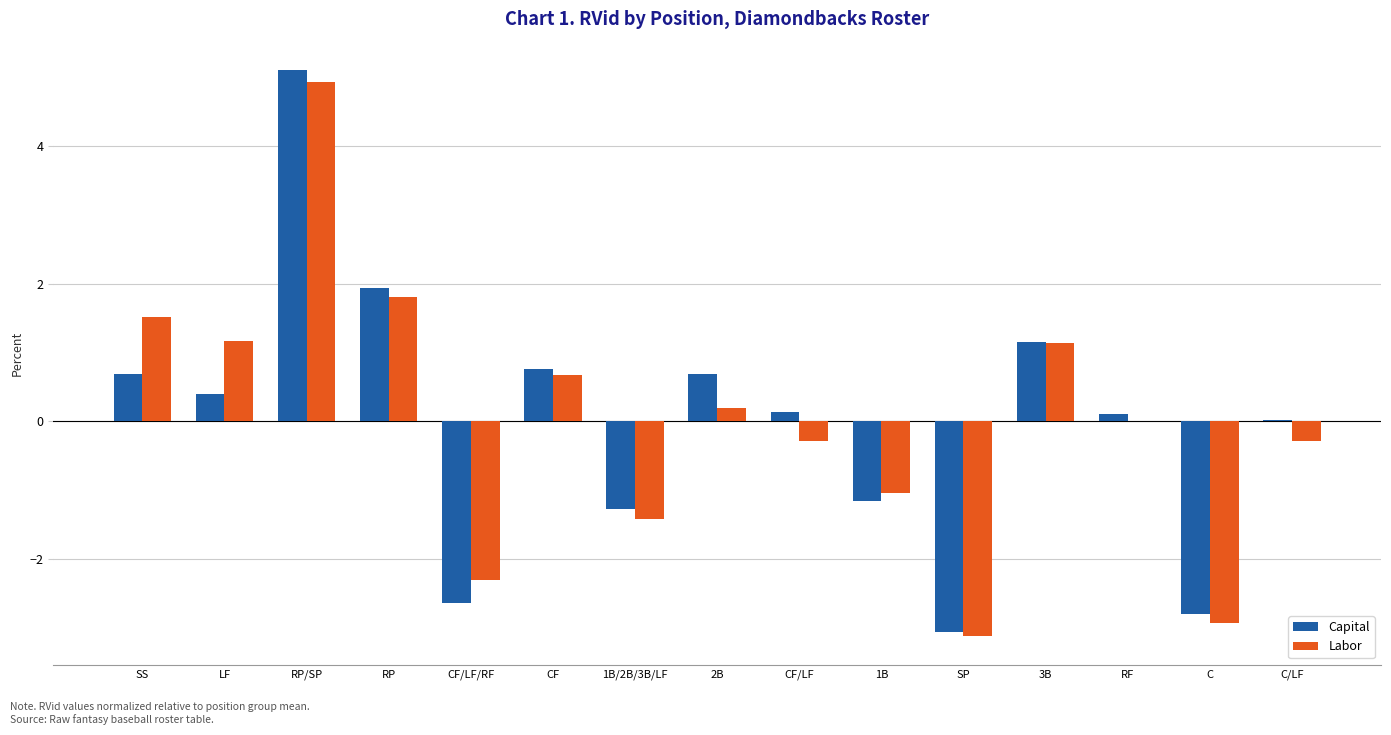

The Labor series shows -5.1 at SP. True or false?

False